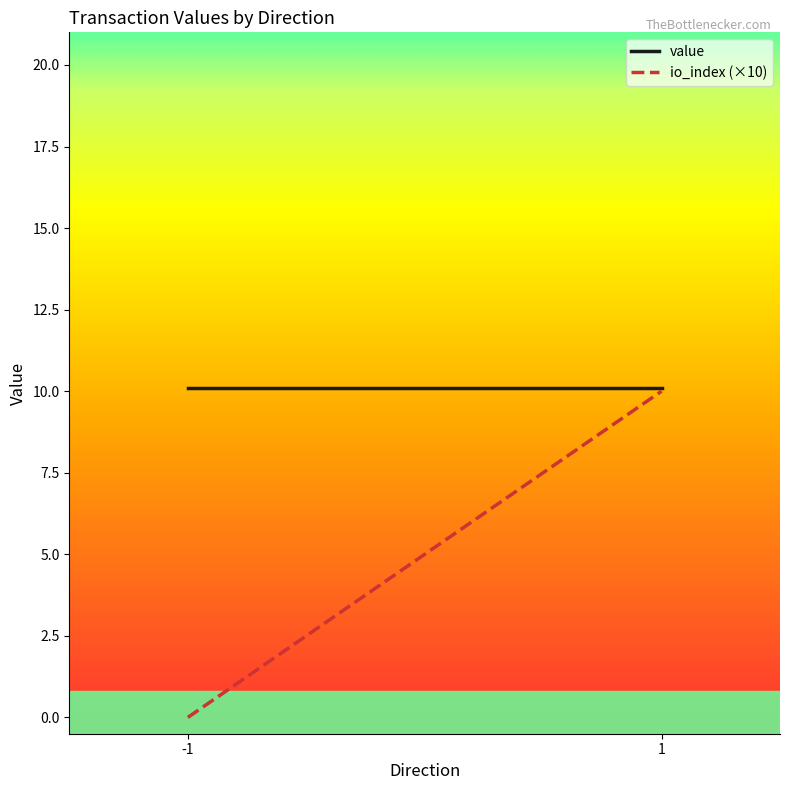

The value series shows 7.5 at -1. True or false?

False